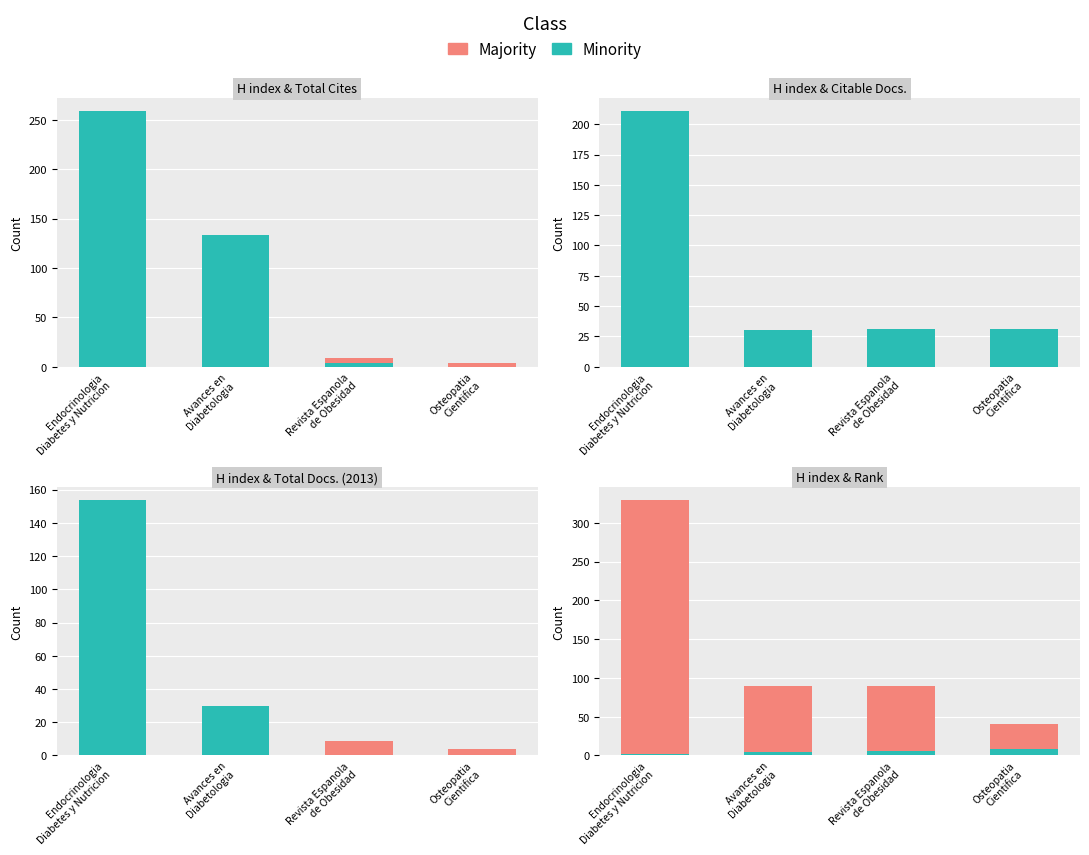

True or false: Majority has a value of 40 at Osteopatia
Cientifica.

True